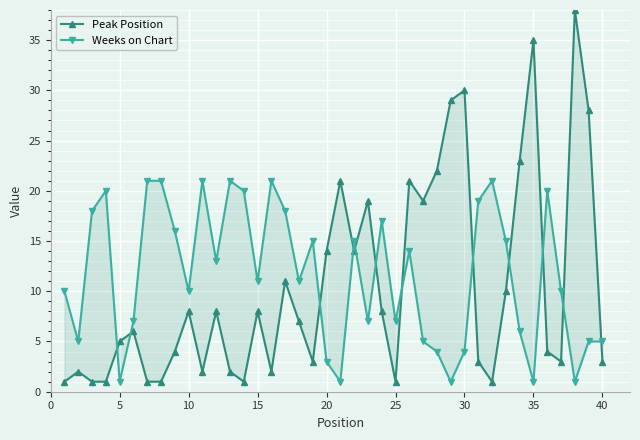

Between 24 and 10, which is larger?

24